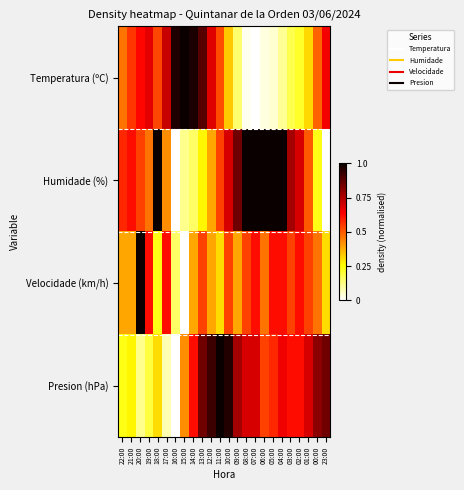

Reading left to right, what are all the values shown in this chart?

Temperatura (ºC): 22:00=0.5	21:00=0.6	20:00=0.6	19:00=0.7	18:00=0.5	17:00=0.7	16:00=1.0	15:00=1.0	14:00=1.0	13:00=0.9	12:00=0.7	11:00=0.5	10:00=0.3	09:00=0.1	08:00=0.0	07:00=0.0	06:00=0.0	05:00=0.0	04:00=0.1	03:00=0.2	02:00=0.2	01:00=0.3	00:00=0.5	23:00=0.7
Humidade (%): 22:00=0.6	21:00=0.6	20:00=0.5	19:00=0.5	18:00=1.0	17:00=0.4	16:00=0.0	15:00=0.1	14:00=0.2	13:00=0.3	12:00=0.4	11:00=0.5	10:00=0.7	09:00=0.8	08:00=1.0	07:00=1.0	06:00=1.0	05:00=1.0	04:00=1.0	03:00=0.8	02:00=0.7	01:00=0.5	00:00=0.2	23:00=0.0
Velocidade (km/h): 22:00=0.4	21:00=0.4	20:00=1.0	19:00=0.6	18:00=0.2	17:00=0.6	16:00=0.2	15:00=0.0	14:00=0.4	13:00=0.5	12:00=0.4	11:00=0.3	10:00=0.5	09:00=0.4	08:00=0.5	07:00=0.6	06:00=0.5	05:00=0.6	04:00=0.6	03:00=0.5	02:00=0.6	01:00=0.5	00:00=0.5	23:00=0.3
Presion (hPa): 22:00=0.2	21:00=0.3	20:00=0.1	19:00=0.2	18:00=0.3	17:00=0.1	16:00=0.0	15:00=0.4	14:00=0.6	13:00=0.8	12:00=0.9	11:00=1.0	10:00=1.0	09:00=0.8	08:00=0.7	07:00=0.7	06:00=0.5	05:00=0.6	04:00=0.7	03:00=0.6	02:00=0.6	01:00=0.7	00:00=0.8	23:00=0.8